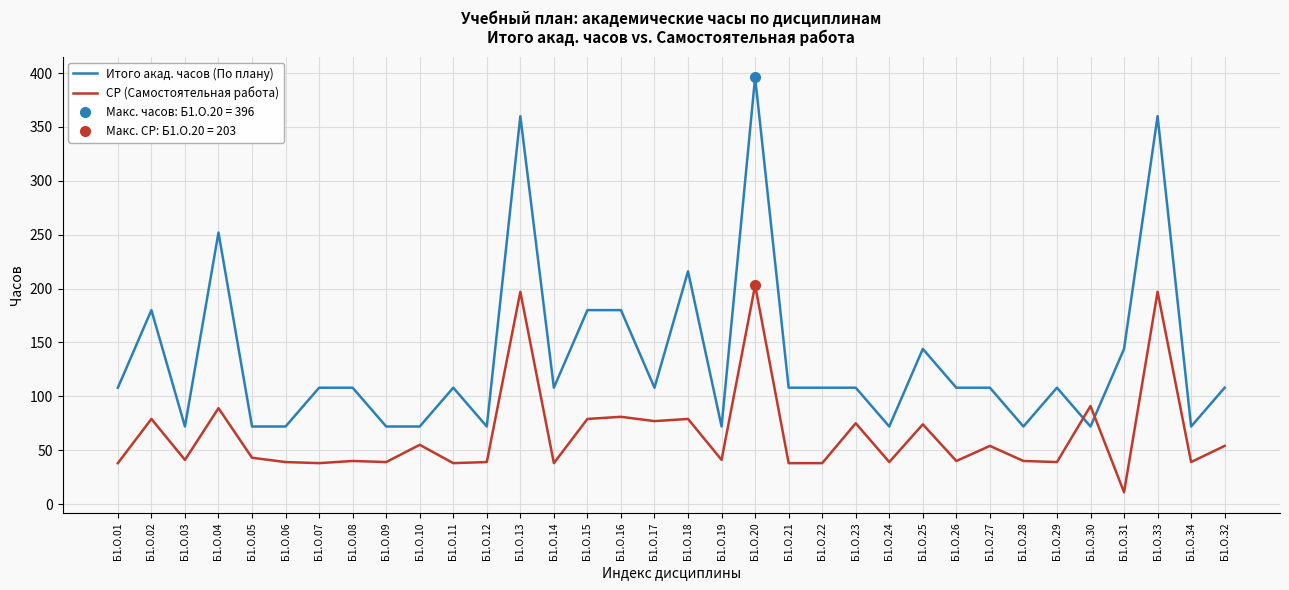

Reading right to left, what are all the values shown in this chart?

Итого акад. часов (По плану): Б1.О.32=108	Б1.О.34=72	Б1.О.33=360	Б1.О.31=144	Б1.О.30=72	Б1.О.29=108	Б1.О.28=72	Б1.О.27=108	Б1.О.26=108	Б1.О.25=144	Б1.О.24=72	Б1.О.23=108	Б1.О.22=108	Б1.О.21=108	Б1.О.20=396	Б1.О.19=72	Б1.О.18=216	Б1.О.17=108	Б1.О.16=180	Б1.О.15=180	Б1.О.14=108	Б1.О.13=360	Б1.О.12=72	Б1.О.11=108	Б1.О.10=72	Б1.О.09=72	Б1.О.08=108	Б1.О.07=108	Б1.О.06=72	Б1.О.05=72	Б1.О.04=252	Б1.О.03=72	Б1.О.02=180	Б1.О.01=108
СР (Самостоятельная работа): Б1.О.32=54	Б1.О.34=39	Б1.О.33=197	Б1.О.31=11	Б1.О.30=91	Б1.О.29=39	Б1.О.28=40	Б1.О.27=54	Б1.О.26=40	Б1.О.25=74	Б1.О.24=39	Б1.О.23=75	Б1.О.22=38	Б1.О.21=38	Б1.О.20=203	Б1.О.19=41	Б1.О.18=79	Б1.О.17=77	Б1.О.16=81	Б1.О.15=79	Б1.О.14=38	Б1.О.13=197	Б1.О.12=39	Б1.О.11=38	Б1.О.10=55	Б1.О.09=39	Б1.О.08=40	Б1.О.07=38	Б1.О.06=39	Б1.О.05=43	Б1.О.04=89	Б1.О.03=41	Б1.О.02=79	Б1.О.01=38